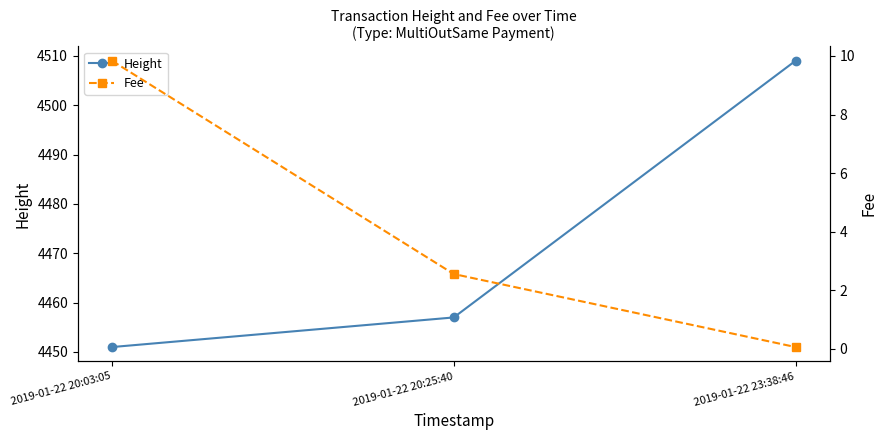

Is this an area chart (filled region under the line)?

No